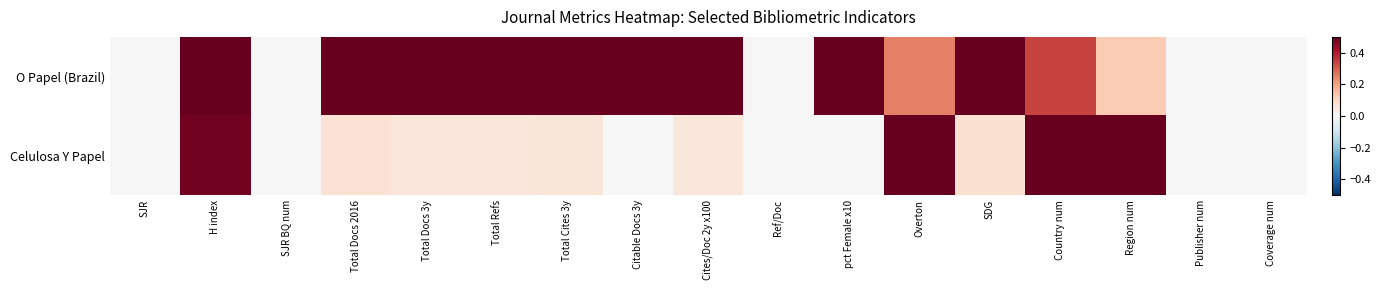

Reading left to right, what are all the values shown in this chart?

O Papel (Brazil): SJR=0.0	H index=0.5	SJR BQ num=0.0	Total Docs 2016=0.5	Total Docs 3y=0.5	Total Refs=0.5	Total Cites 3y=0.5	Citable Docs 3y=0.5	Cites/Doc 2y x100=0.5	Ref/Doc=0.0	pct Female x10=0.5	Overton=0.2	SDG=0.5	Country num=0.3	Region num=0.1	Publisher num=0.0	Coverage num=0.0
Celulosa Y Papel: SJR=0.0	H index=0.5	SJR BQ num=0.0	Total Docs 2016=0.1	Total Docs 3y=0.1	Total Refs=0.1	Total Cites 3y=0.1	Citable Docs 3y=0.0	Cites/Doc 2y x100=0.1	Ref/Doc=0.0	pct Female x10=0.0	Overton=0.5	SDG=0.1	Country num=0.5	Region num=0.5	Publisher num=0.0	Coverage num=0.0